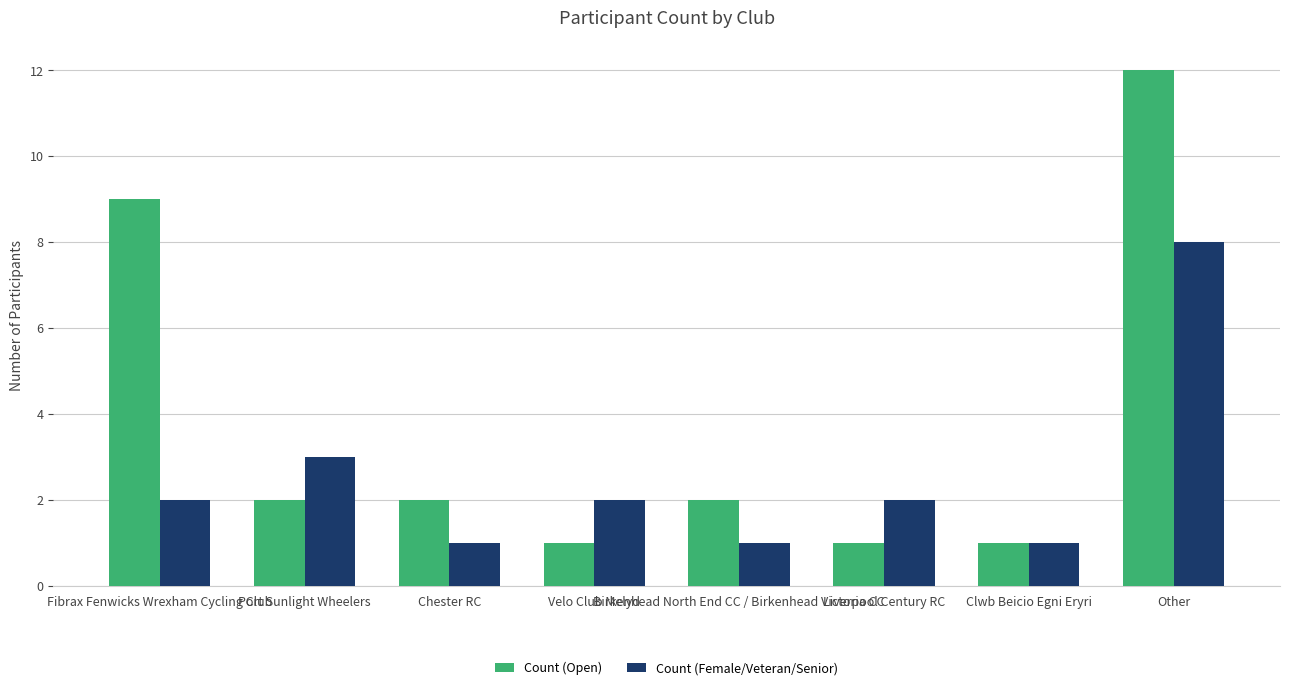

What is the label of the 2nd bar from the right?

Clwb Beicio Egni Eryri